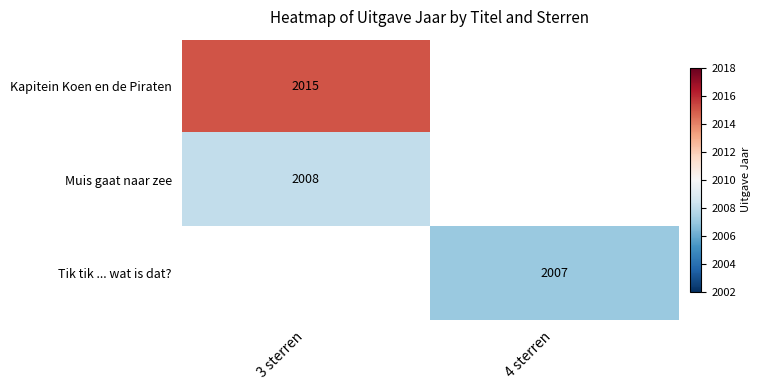

How many data points does each series have?

2